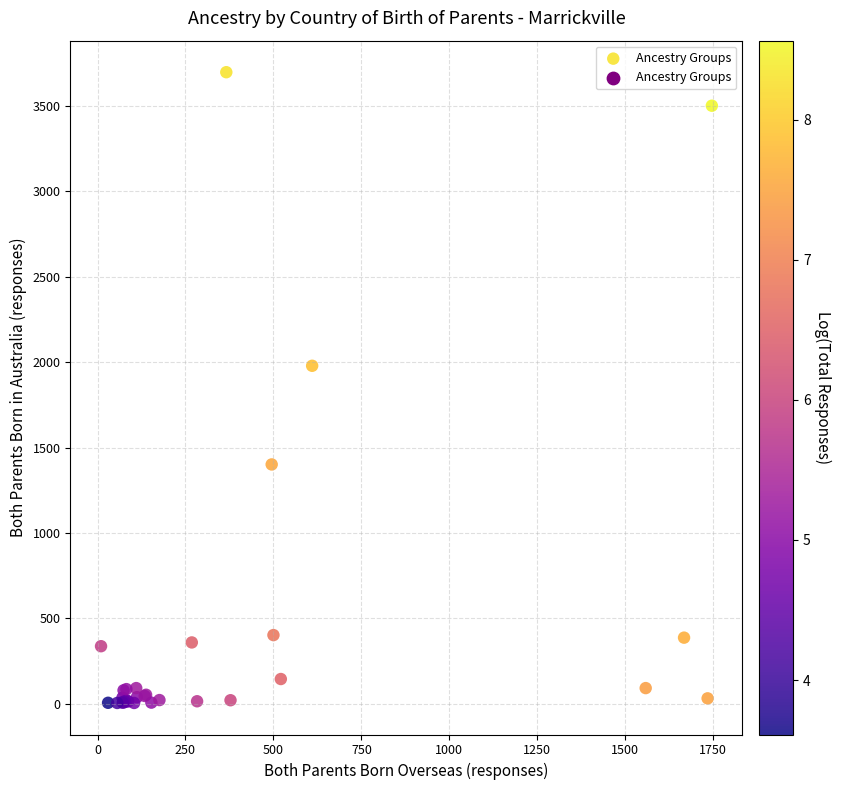

What Y value in the scatter plot is closest to 1850?

1978